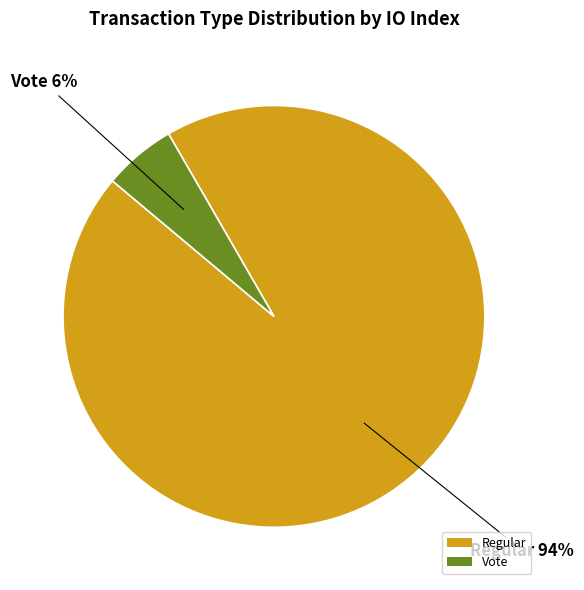

Does Regular account for over 50% of the chart?

Yes